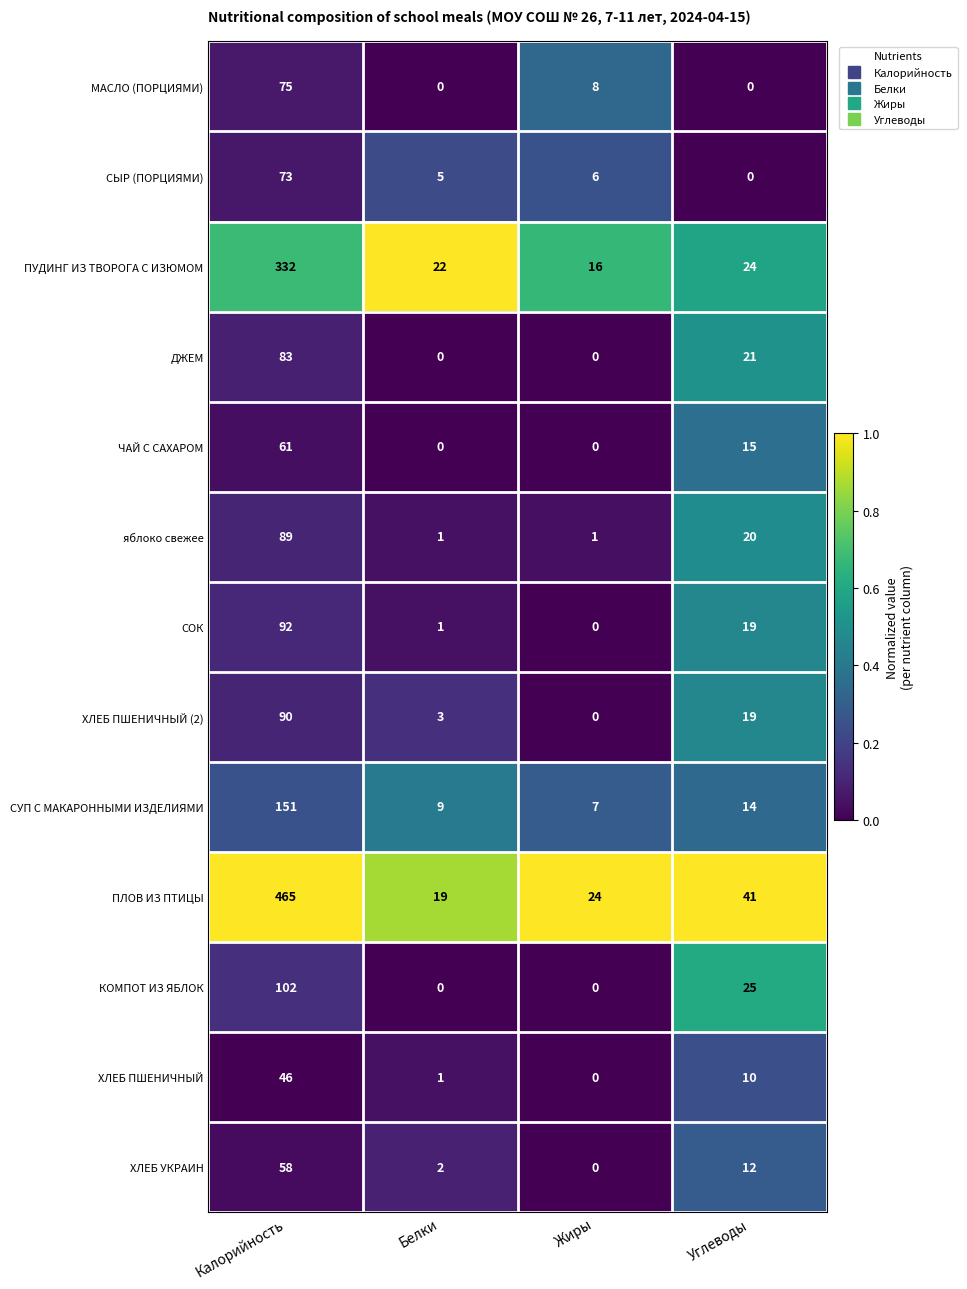

Is it true that МАСЛО (ПОРЦИЯМИ) equals -30 at Белки?

False